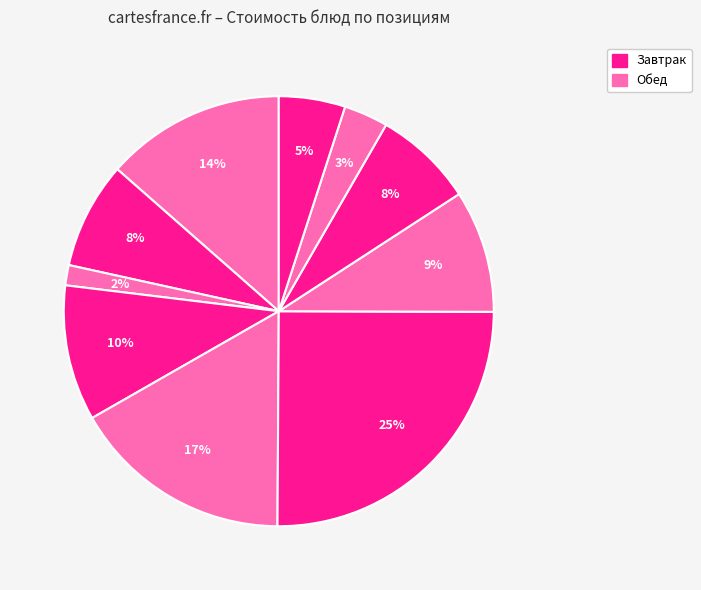

How many slices are in this pie chart?

10